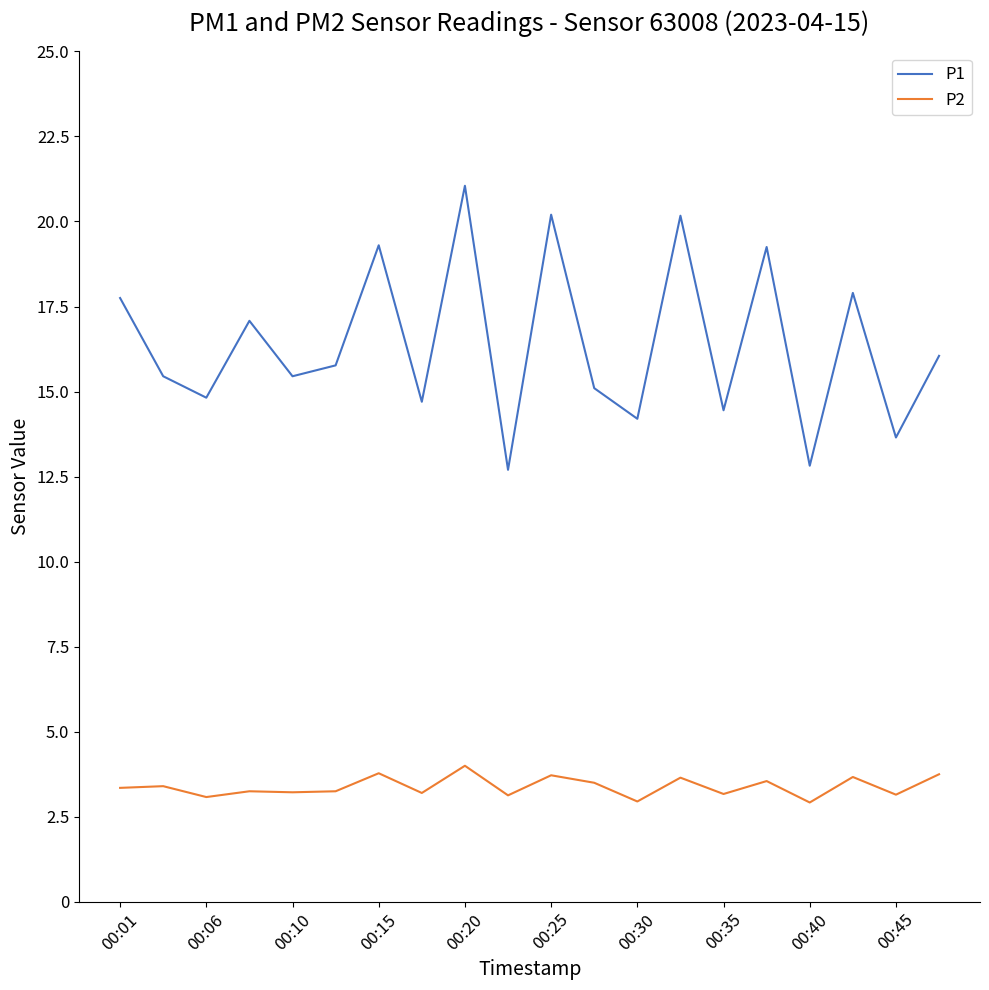

Rank the series by their average value, from lowest to highest.

P2, P1